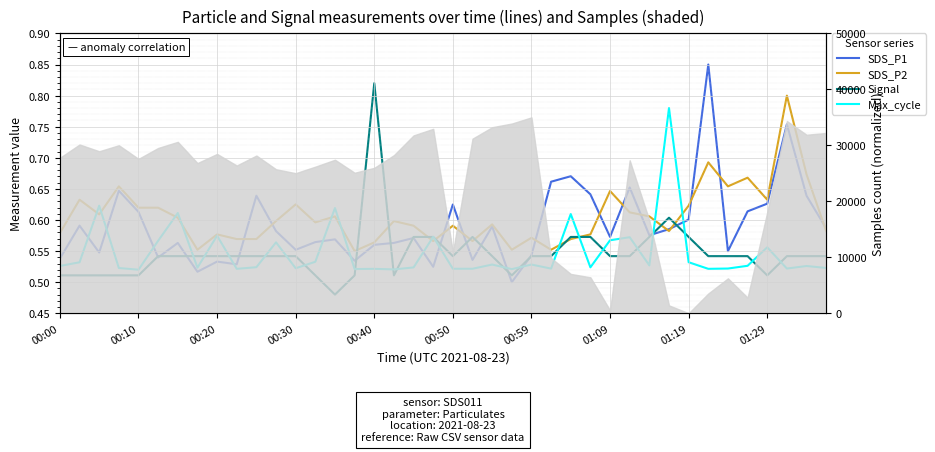

True or false: Signal has a value of 0.8 at 00:40.

True